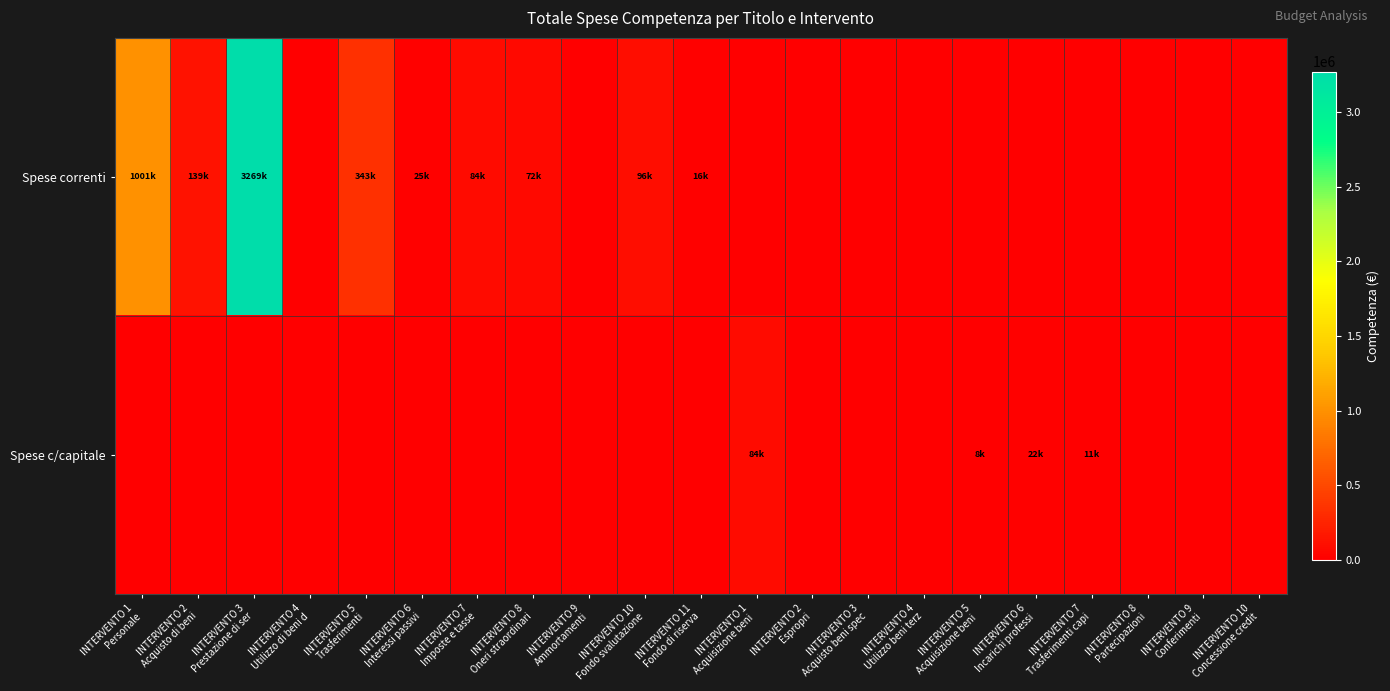

At which category is the sum across all series the highest?

INTERVENTO 3
Prestazione di ser